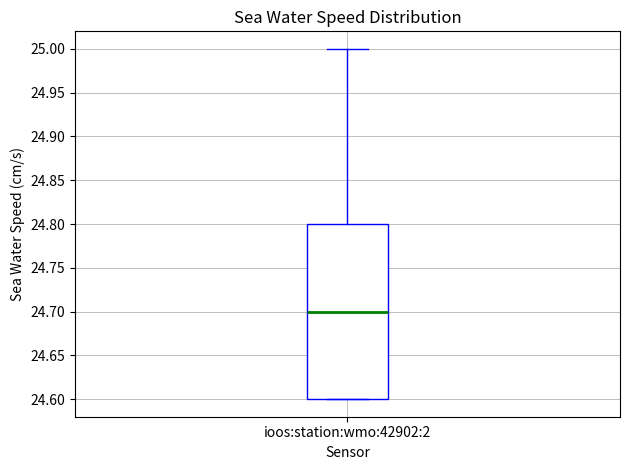

Where does the upper whisker of the box for ioos:station:wmo:42902:2 end on the y-axis? The values are not printed on the chart, so give them approximately, as read against the axis.

25.0